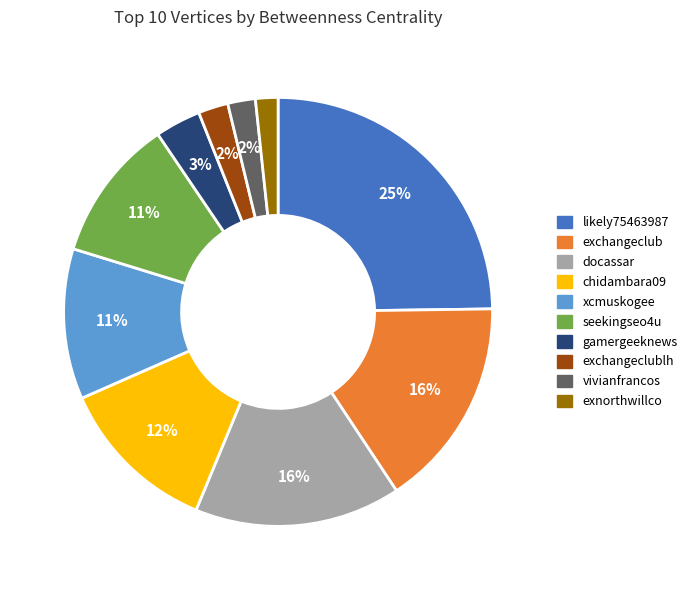

Is likely75463987 the majority of the pie?

No